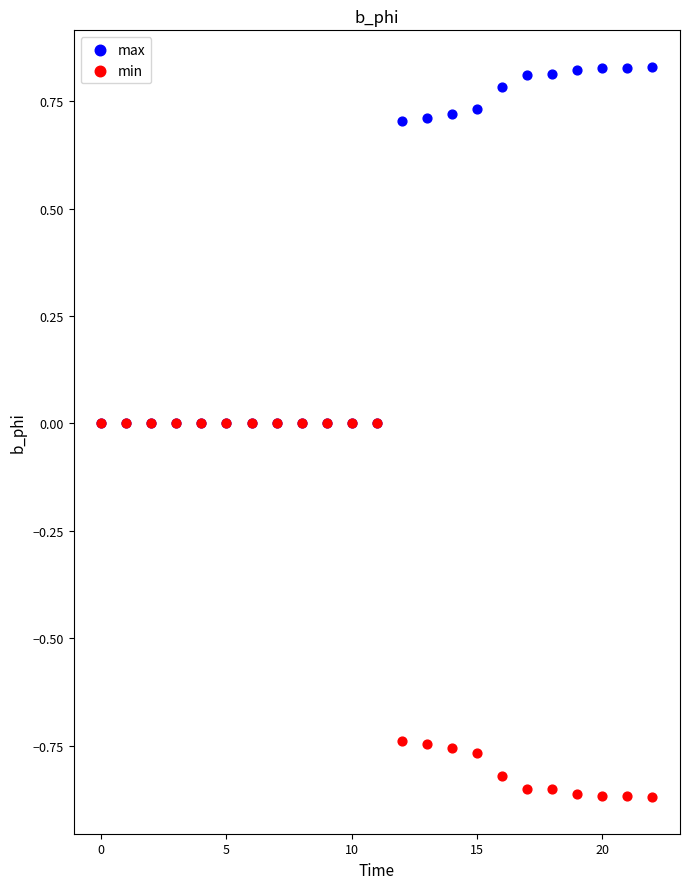

Which series contains the lowest Y value?

min